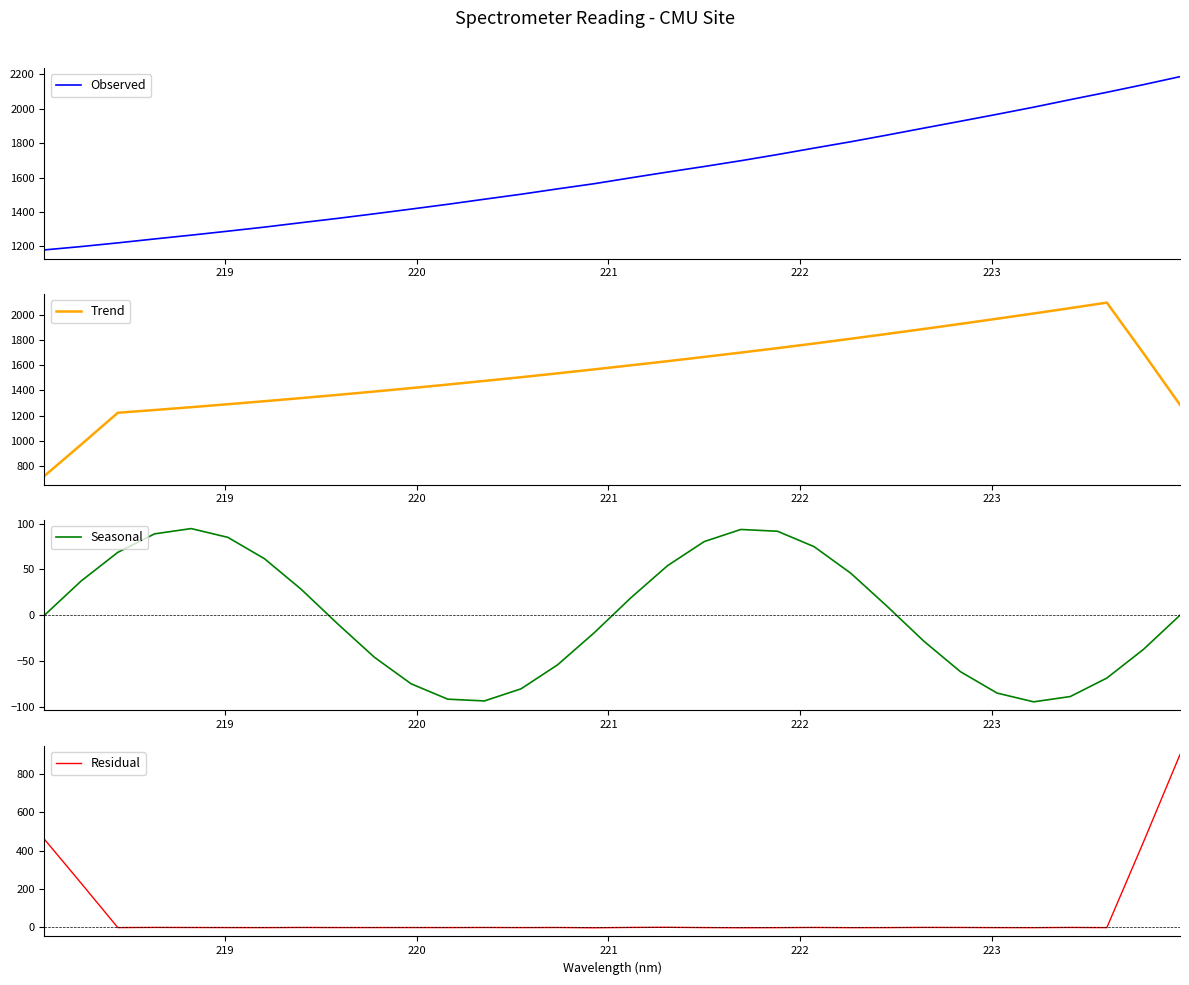

After their last crossing, which series has the higher values: Trend or Observed?

Observed